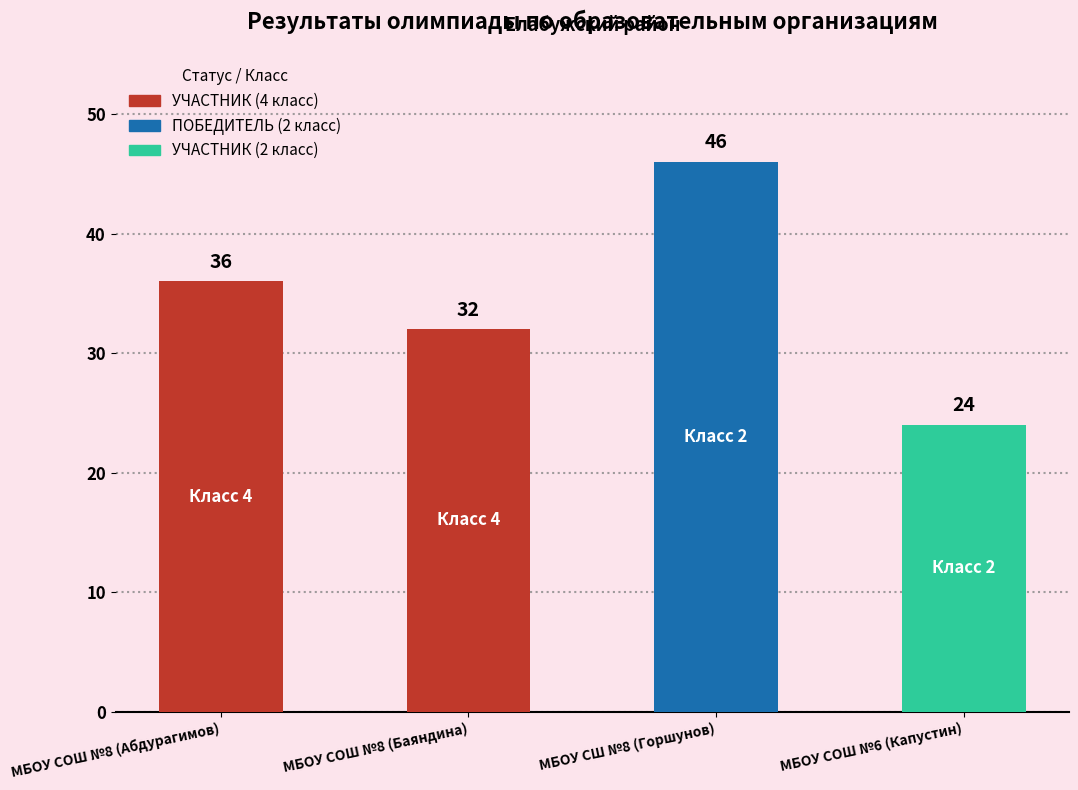

Which category has the highest value across all series?

МБОУ СШ №8 (Горшунов)